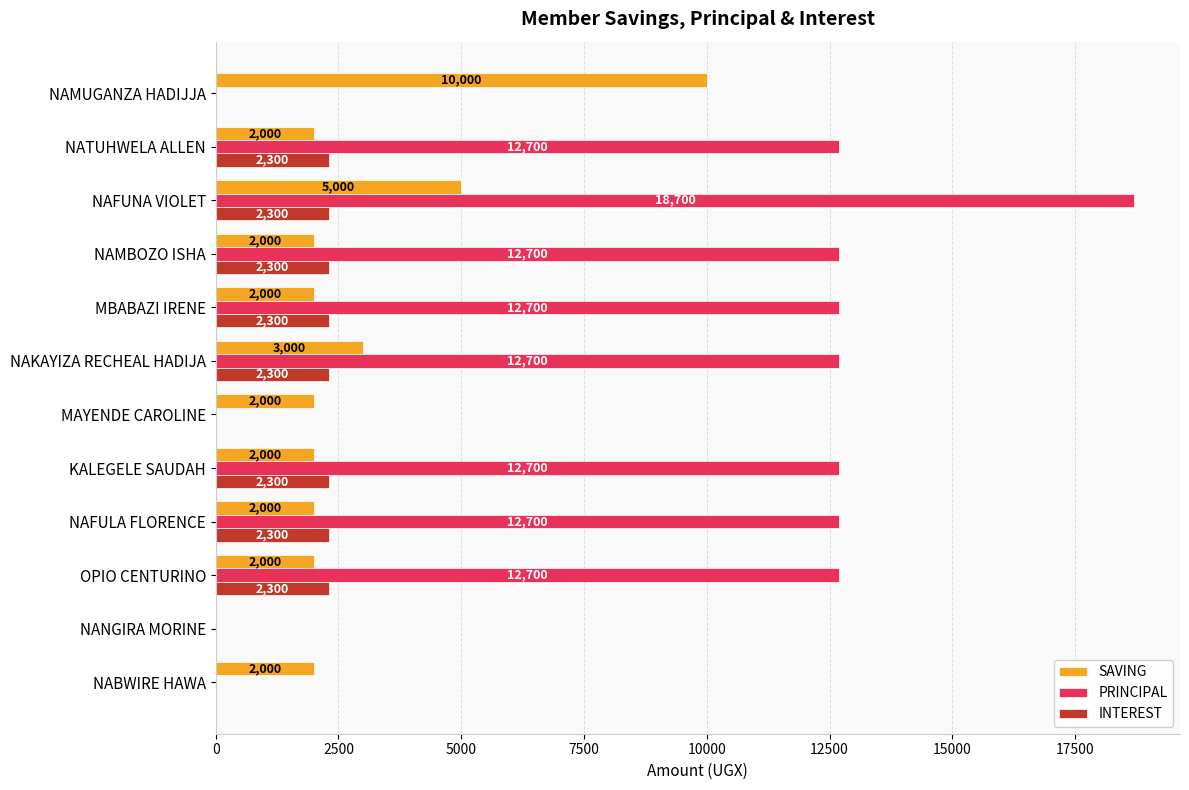

Which category has the highest value across all series?

NAFUNA VIOLET